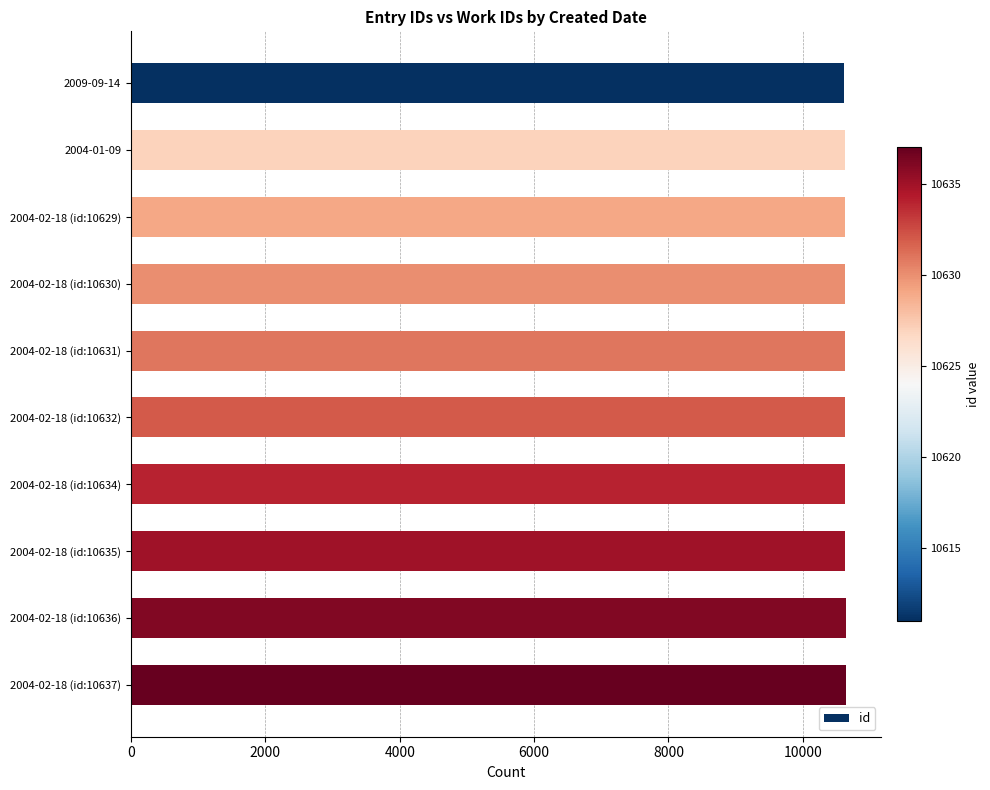

What is the sum of all values?

106302